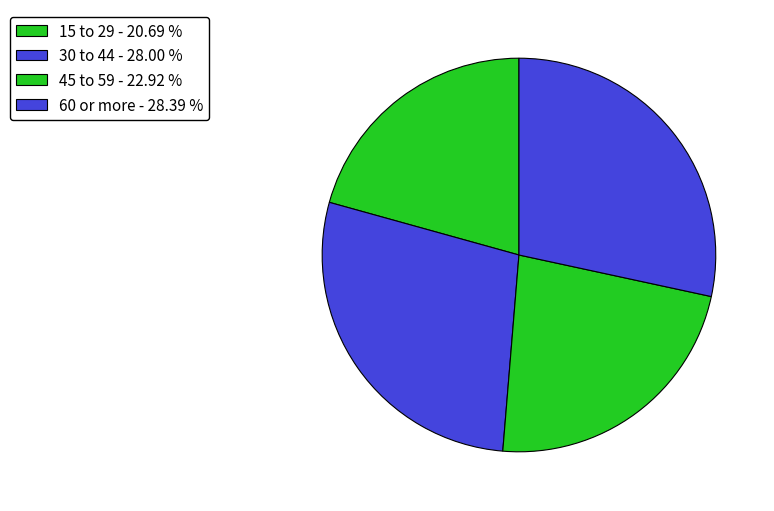

Count the number of slices in the pie.

4